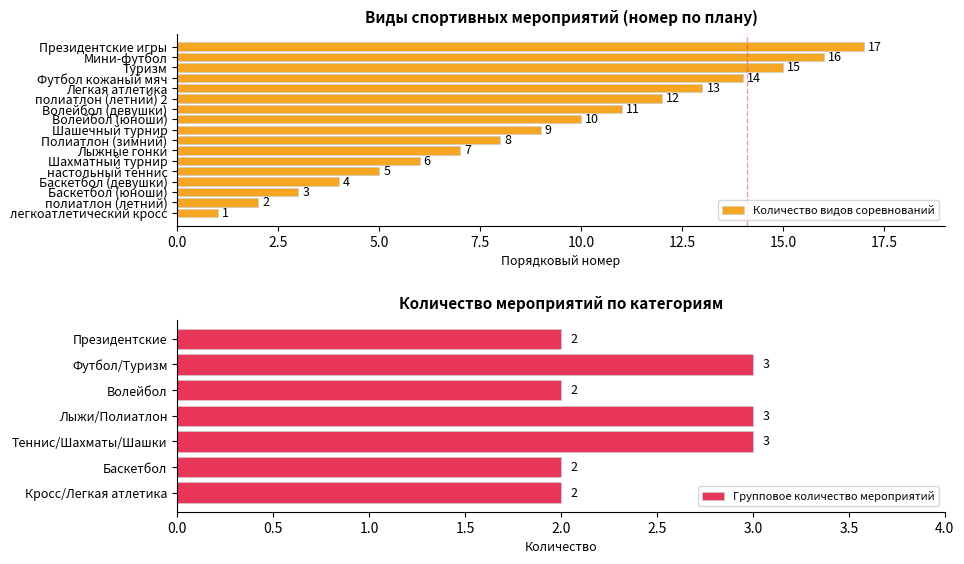

Approximately how many times larger is the value at Шахматный турнир compared to Полиатлон (зимний)?

0.8